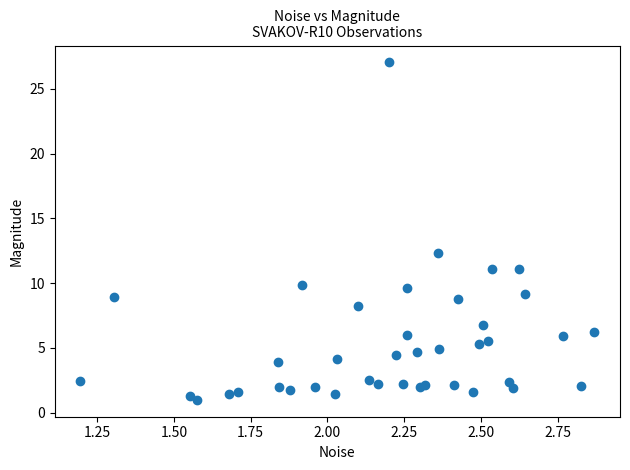

What Y value in the scatter plot is closest to 14?

12.3